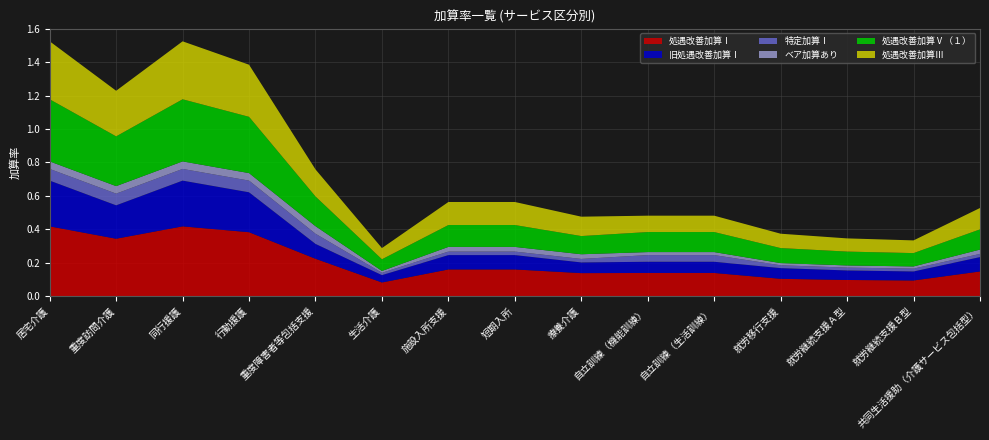

Reading left to right, extract all data points from this chart.

処遇改善加算Ⅰ: 居宅介護=0.4	重度訪問介護=0.3	同行援護=0.4	行動援護=0.4	重度障害者等包括支援=0.2	生活介護=0.1	施設入所支援=0.2	短期入所=0.2	療養介護=0.1	自立訓練（機能訓練）=0.1	自立訓練（生活訓練）=0.1	就労移行支援=0.1	就労継続支援Ａ型=0.1	就労継続支援Ｂ型=0.1	共同生活援助（介護サービス包括型）=0.1
旧処遇改善加算Ⅰ: 居宅介護=0.3	重度訪問介護=0.2	同行援護=0.3	行動援護=0.2	重度障害者等包括支援=0.1	生活介護=0.0	施設入所支援=0.1	短期入所=0.1	療養介護=0.1	自立訓練（機能訓練）=0.1	自立訓練（生活訓練）=0.1	就労移行支援=0.1	就労継続支援Ａ型=0.1	就労継続支援Ｂ型=0.1	共同生活援助（介護サービス包括型）=0.1
特定加算Ⅰ: 居宅介護=0.1	重度訪問介護=0.1	同行援護=0.1	行動援護=0.1	重度障害者等包括支援=0.1	生活介護=0.0	施設入所支援=0.0	短期入所=0.0	療養介護=0.0	自立訓練（機能訓練）=0.0	自立訓練（生活訓練）=0.0	就労移行支援=0.0	就労継続支援Ａ型=0.0	就労継続支援Ｂ型=0.0	共同生活援助（介護サービス包括型）=0.0
ベア加算あり: 居宅介護=0.0	重度訪問介護=0.0	同行援護=0.0	行動援護=0.0	重度障害者等包括支援=0.0	生活介護=0.0	施設入所支援=0.0	短期入所=0.0	療養介護=0.0	自立訓練（機能訓練）=0.0	自立訓練（生活訓練）=0.0	就労移行支援=0.0	就労継続支援Ａ型=0.0	就労継続支援Ｂ型=0.0	共同生活援助（介護サービス包括型）=0.0
処遇改善加算Ⅴ（１）: 居宅介護=0.4	重度訪問介護=0.3	同行援護=0.4	行動援護=0.3	重度障害者等包括支援=0.2	生活介護=0.1	施設入所支援=0.1	短期入所=0.1	療養介護=0.1	自立訓練（機能訓練）=0.1	自立訓練（生活訓練）=0.1	就労移行支援=0.1	就労継続支援Ａ型=0.1	就労継続支援Ｂ型=0.1	共同生活援助（介護サービス包括型）=0.1
処遇改善加算Ⅲ: 居宅介護=0.3	重度訪問介護=0.3	同行援護=0.3	行動援護=0.3	重度障害者等包括支援=0.2	生活介護=0.1	施設入所支援=0.1	短期入所=0.1	療養介護=0.1	自立訓練（機能訓練）=0.1	自立訓練（生活訓練）=0.1	就労移行支援=0.1	就労継続支援Ａ型=0.1	就労継続支援Ｂ型=0.1	共同生活援助（介護サービス包括型）=0.1